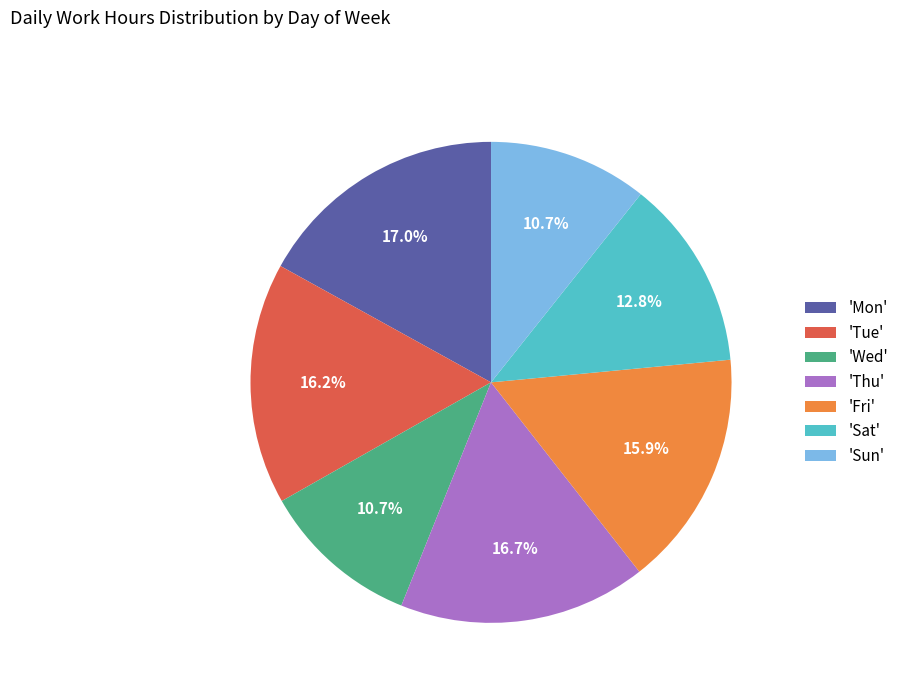

What percentage is NOT represented by 'Tue'?

83.8%